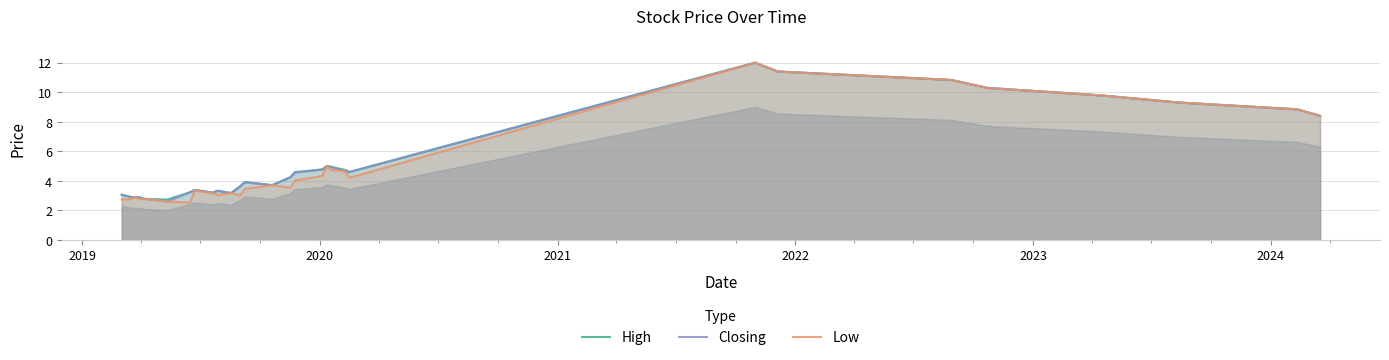

What is the smallest value displayed?

2.5